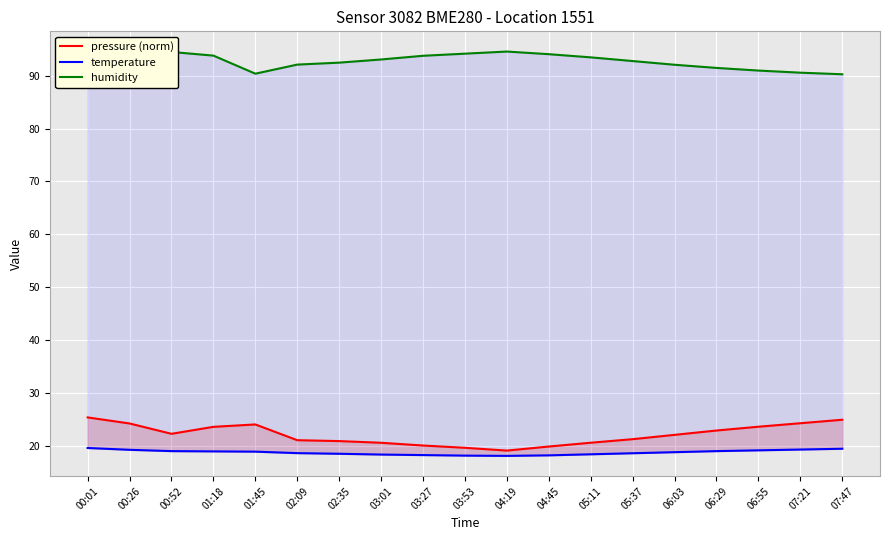

At which category is the sum across all series the highest?

00:01